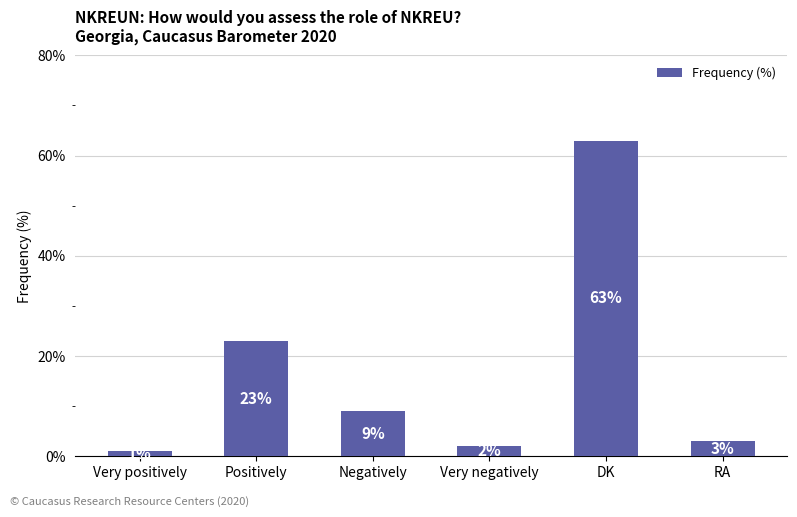

True or false: the data shows 3 at RA.

True